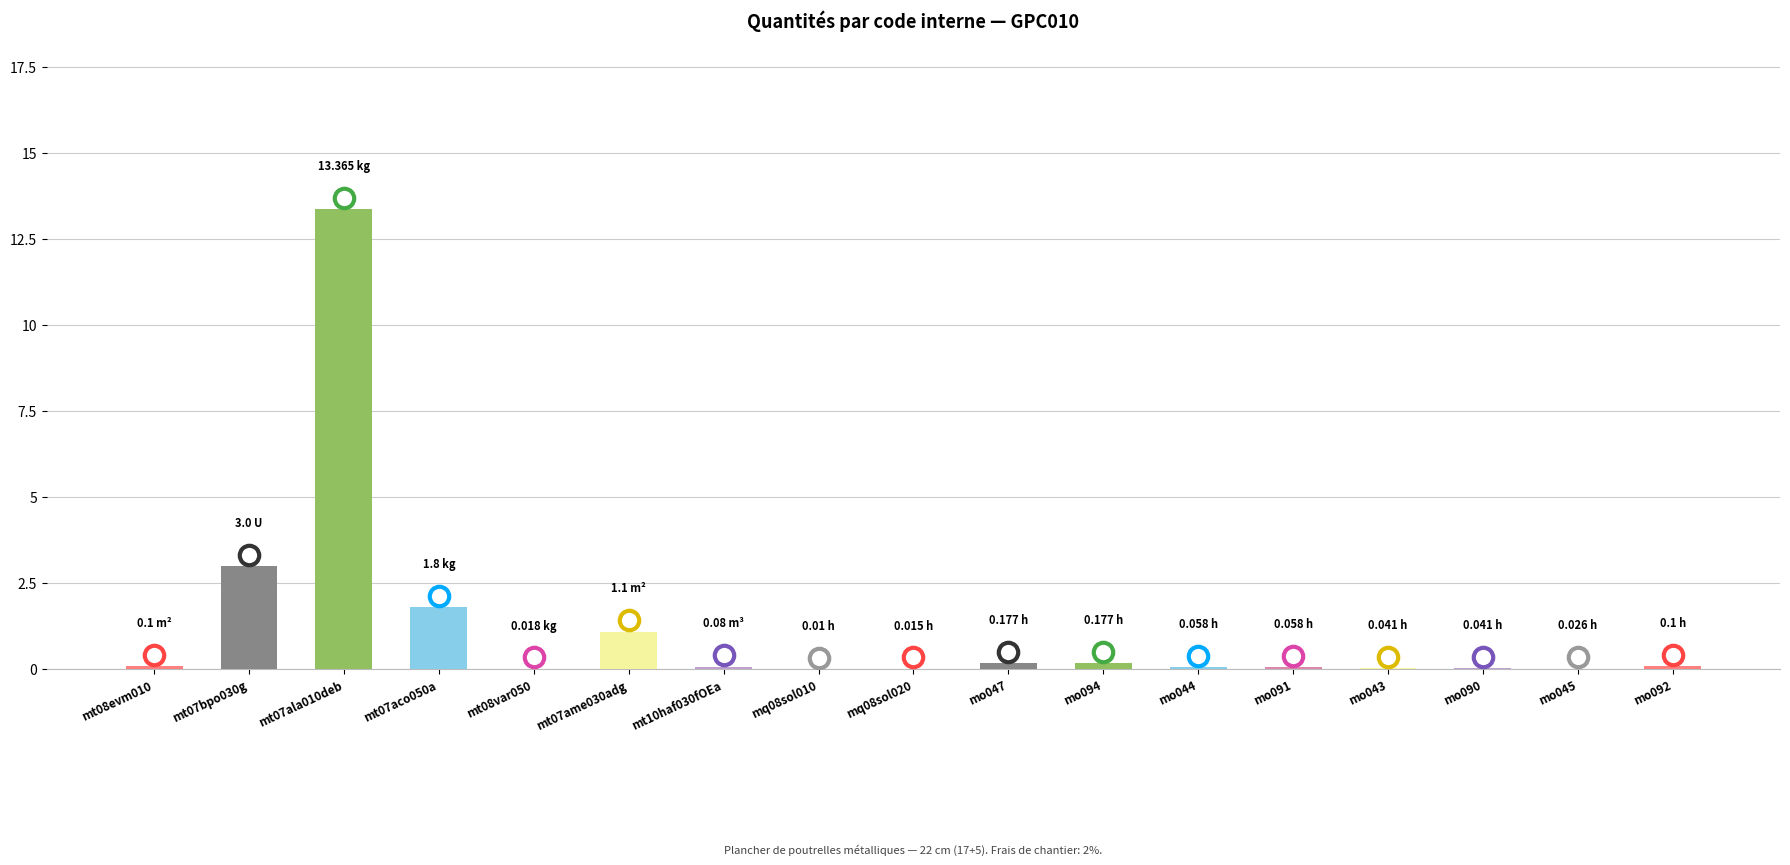

Approximately how many times larger is the value at mt07ame030adg compared to mt07aco050a?

0.6